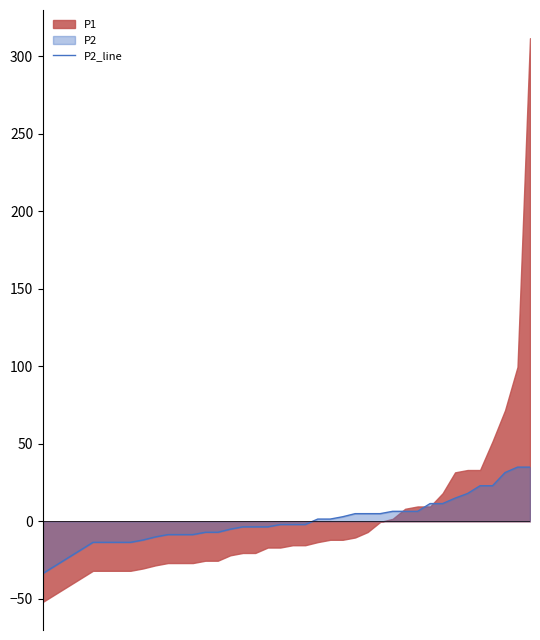

What is the lowest value of the P2_line series?

-33.6